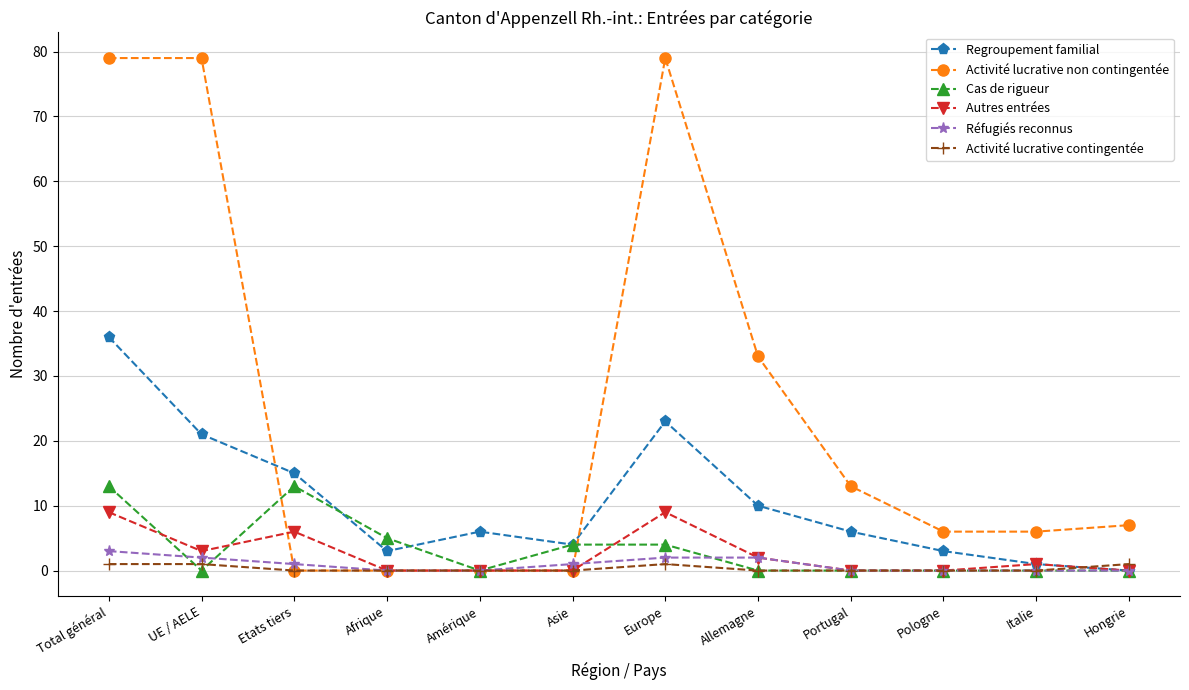

True or false: Regroupement familial has more than 2 points higher than both neighbors.

False